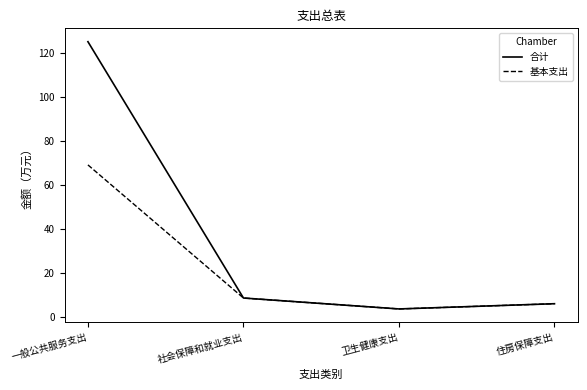

Which series has the largest total across all categories?

合计